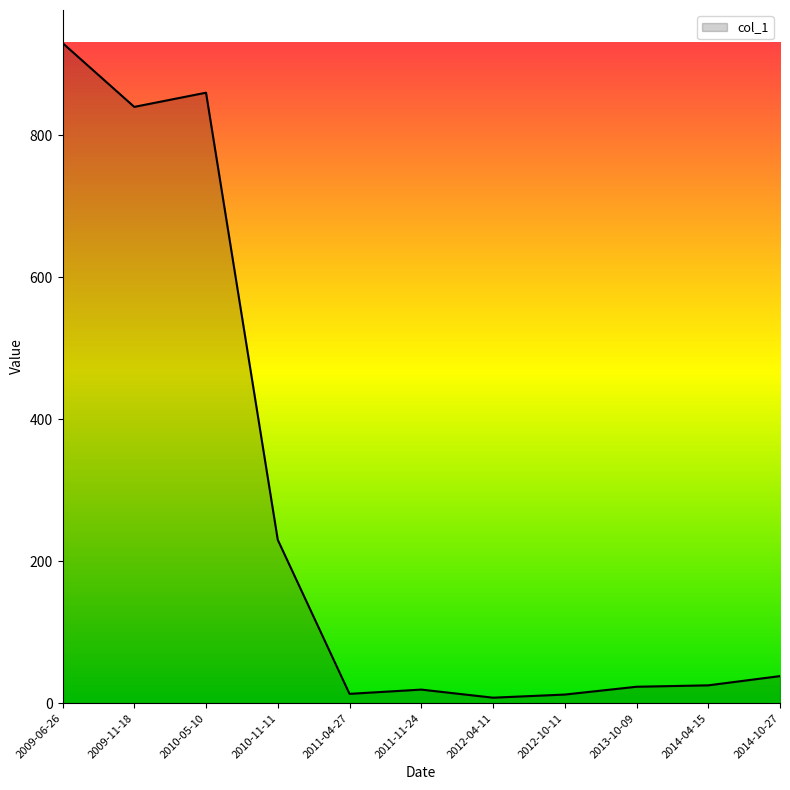

Approximately how many times larger is the value at 2010-11-11 compared to 2010-05-10?

0.3